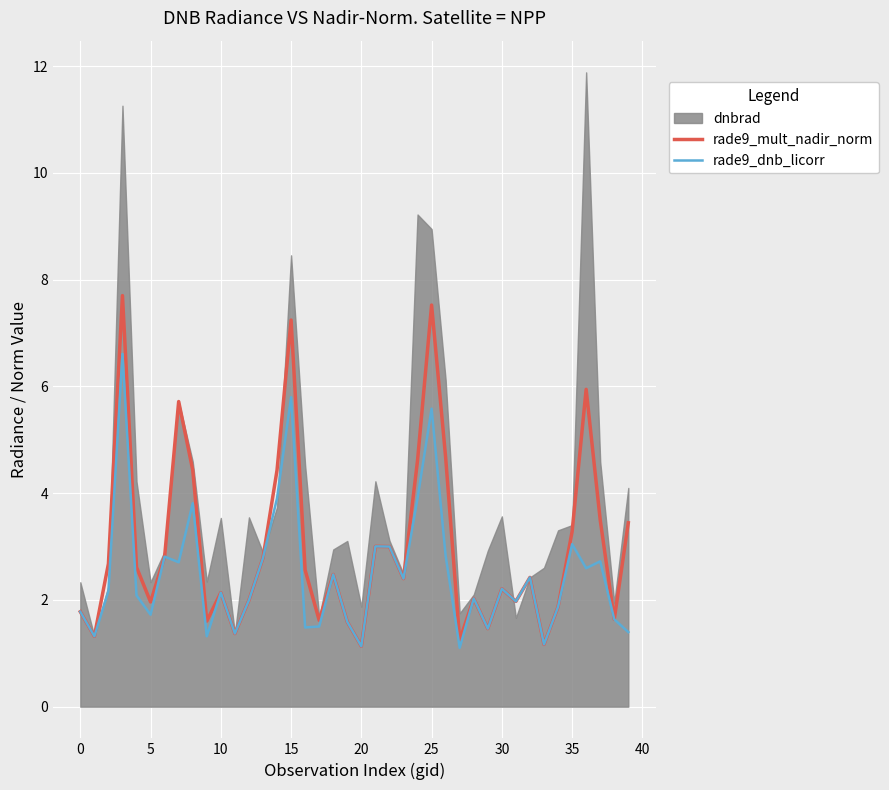

What is the average value of the rade9_mult_nadir_norm series?

3.0